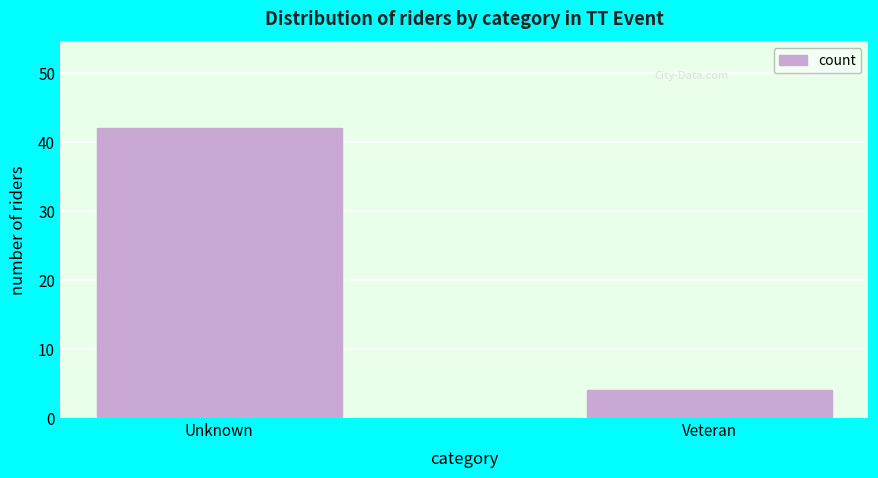

Reading right to left, transcribe all the data shown in this chart.

Veteran=4	Unknown=42